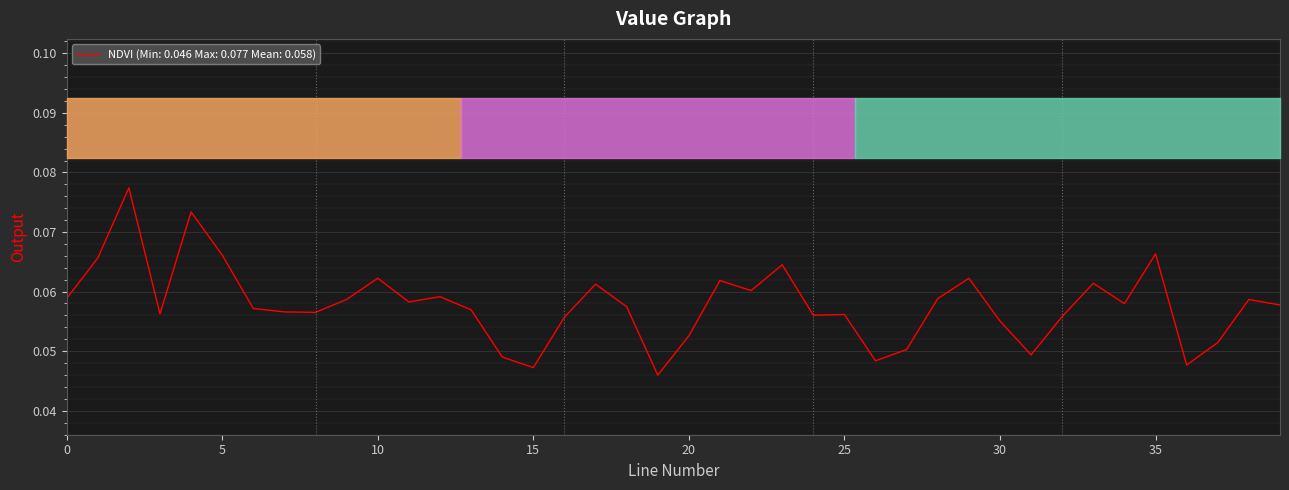

How many distinct data groups are displayed?

1